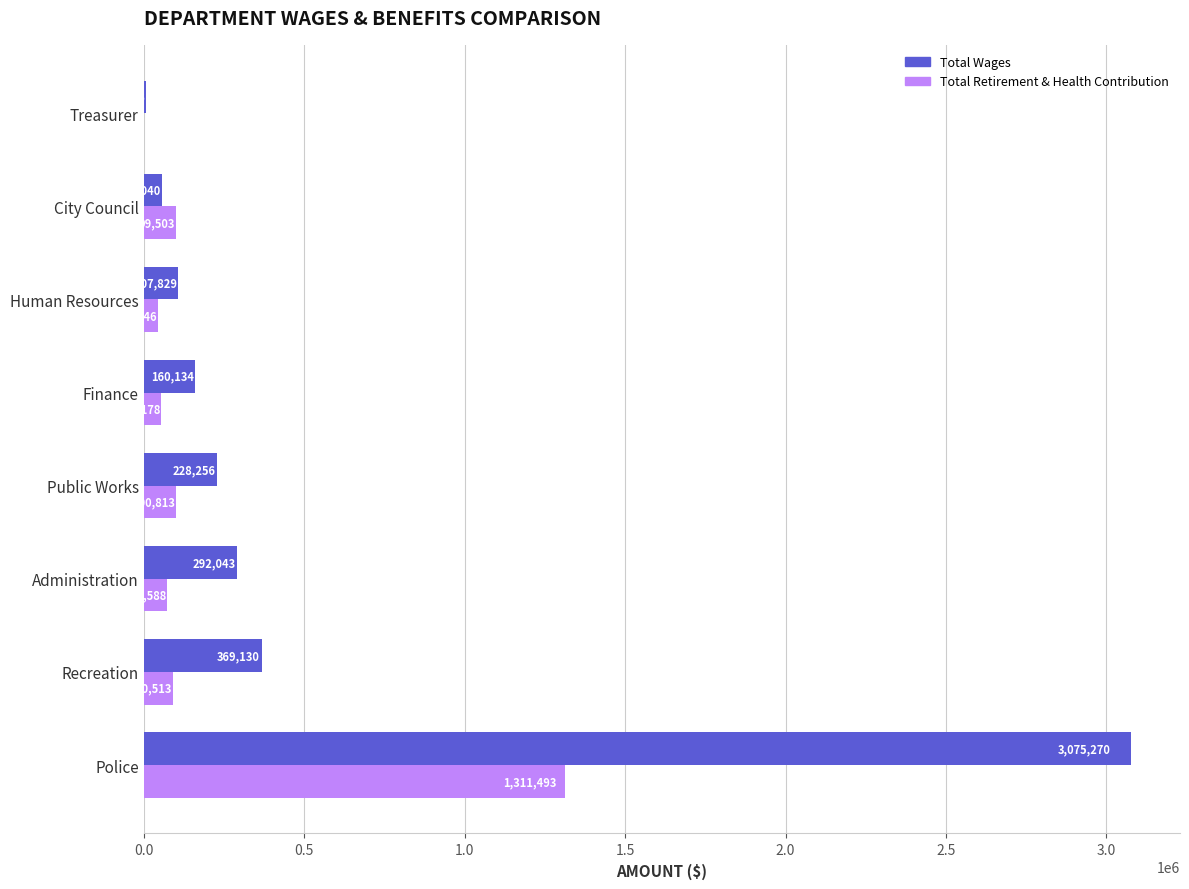

Which series changed the most between Administration and Treasurer?

Total Wages